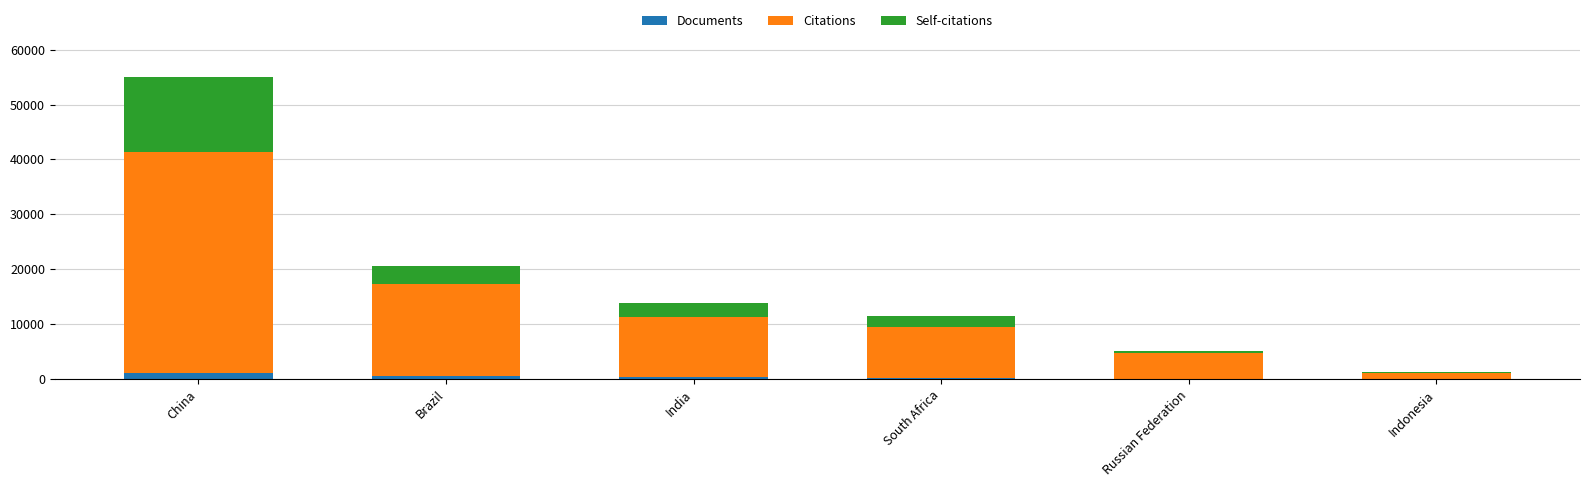

At which category is the sum across all series the highest?

China